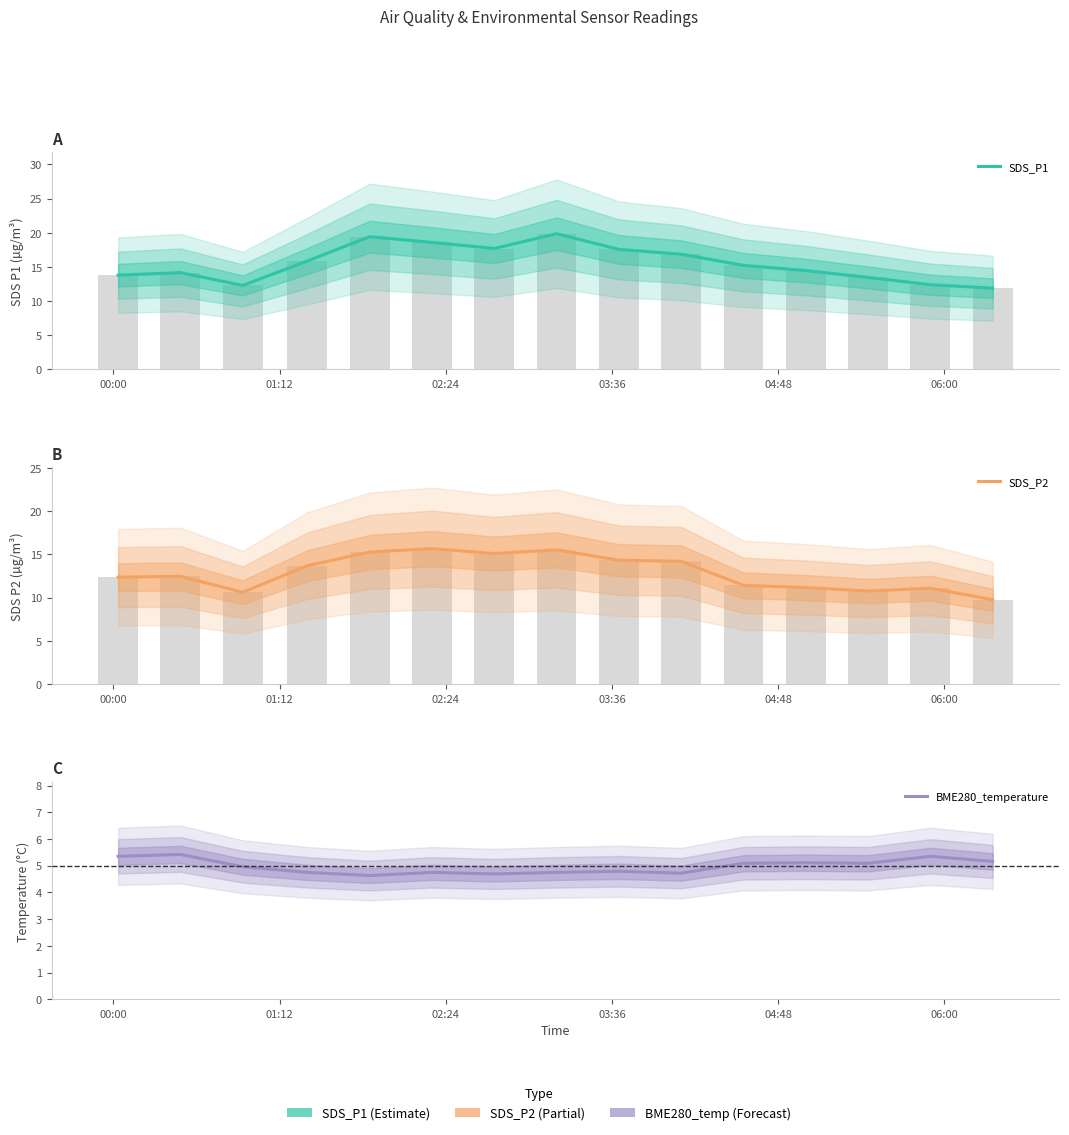

What is the value of the SDS_P1 bar at the 14th from the left?

12.4